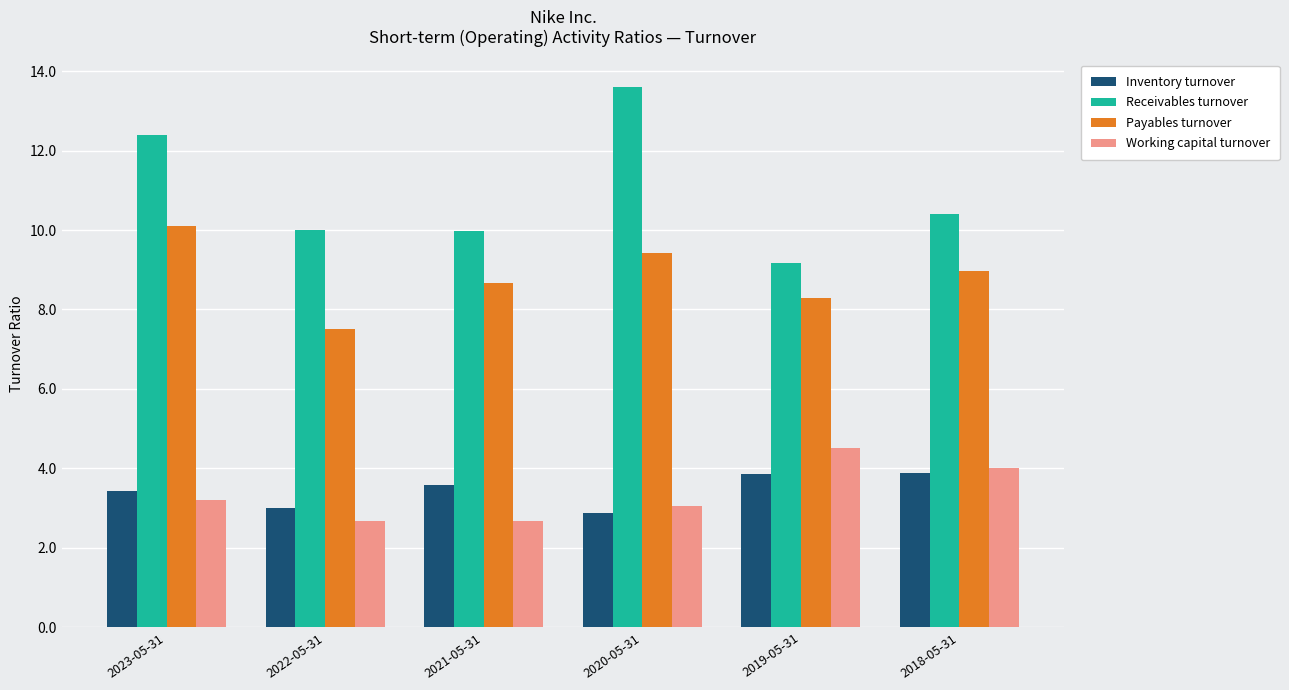

What is the value of the Payables turnover bar at the 4th from the left?

9.4